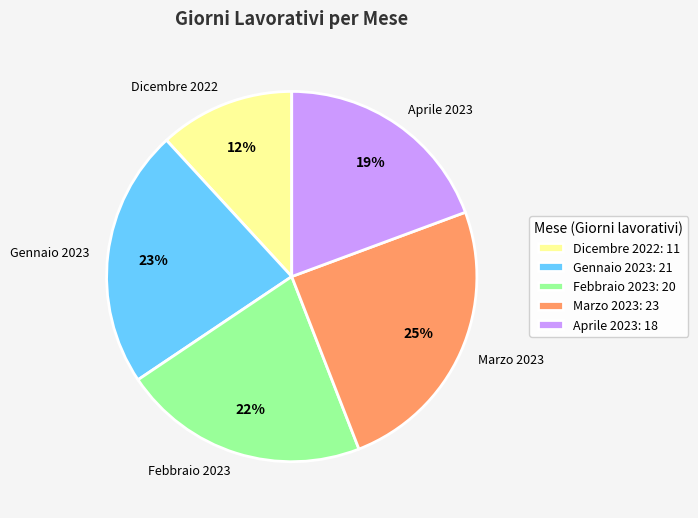

What is the ratio of the value at Marzo 2023 to the value at Dicembre 2022?

2.1